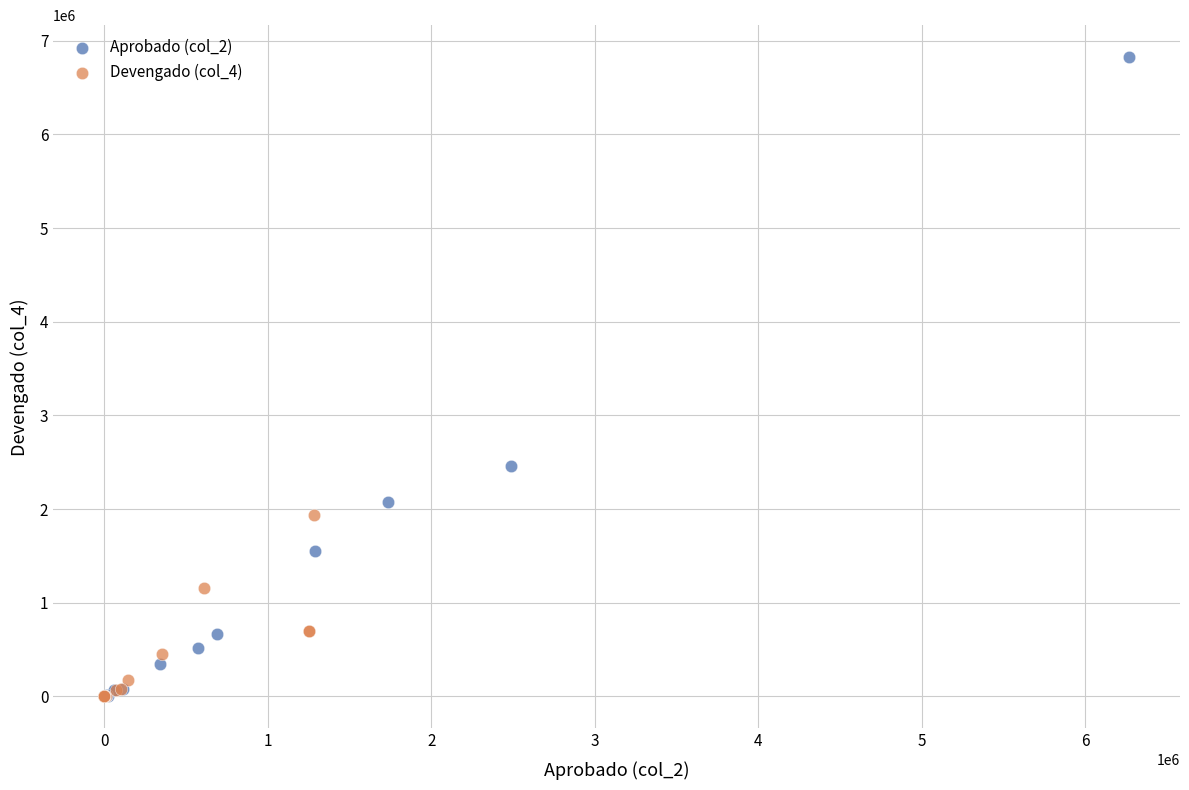

Which series has the largest Y range (max minus min)?

Aprobado (col_2)